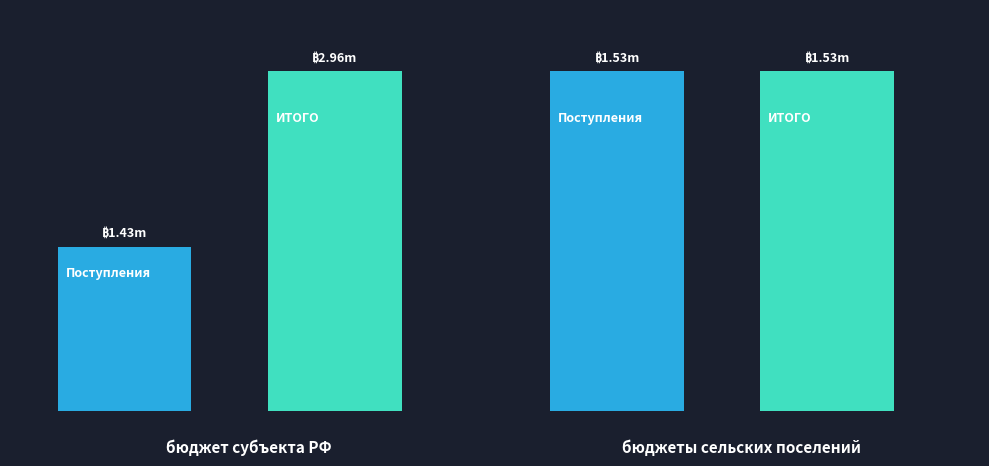

Where does the ИТОГО series first go above 2962877?

бюджет субъекта Российской Федерации